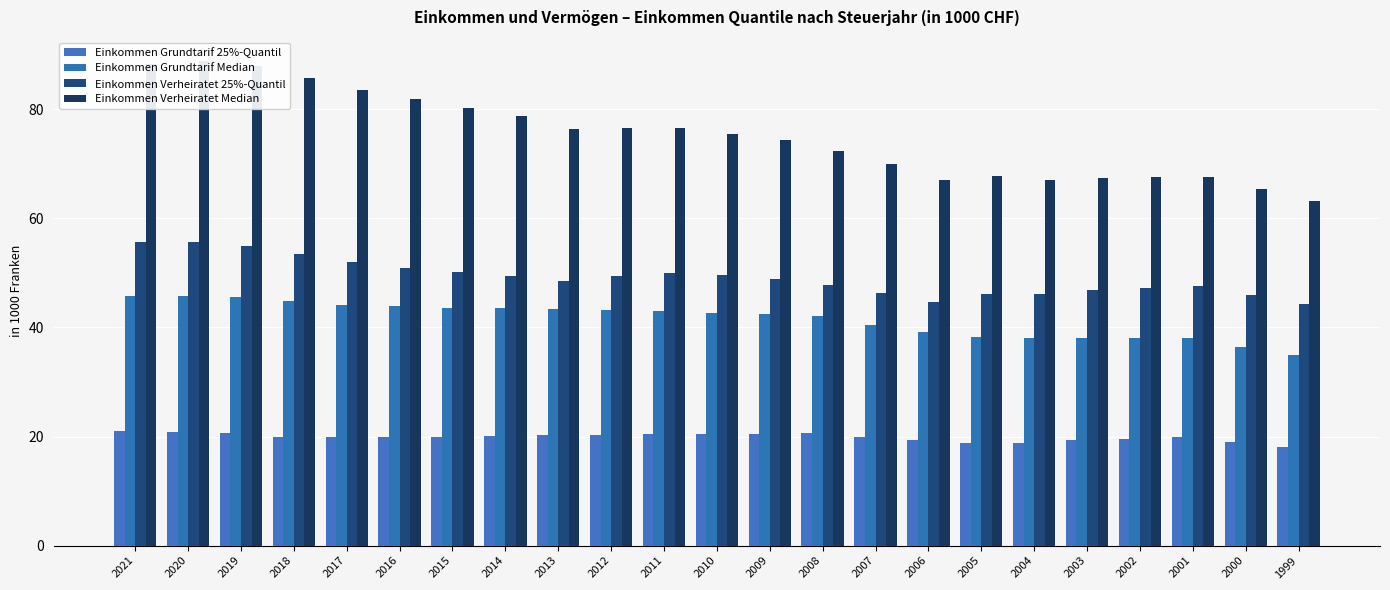

What is the value of the Einkommen Grundtarif 25%-Quantil bar at the 2nd from the left?

20.9